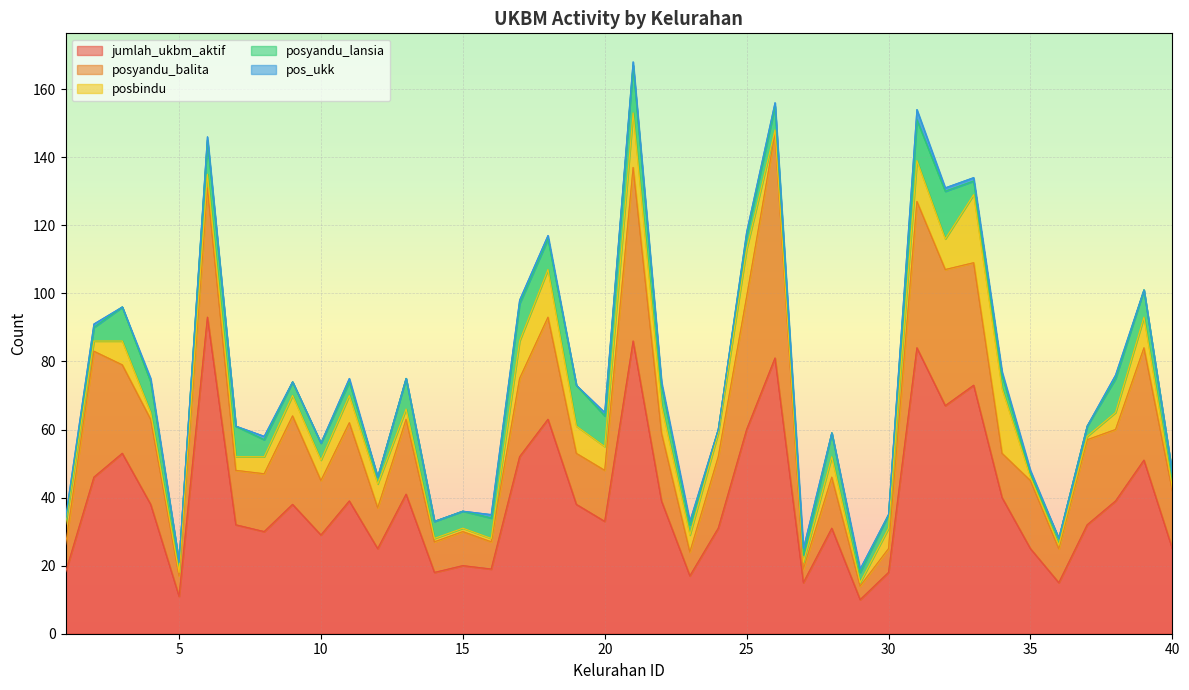

The jumlah_ukbm_aktif series shows 10 at 40. True or false?

False